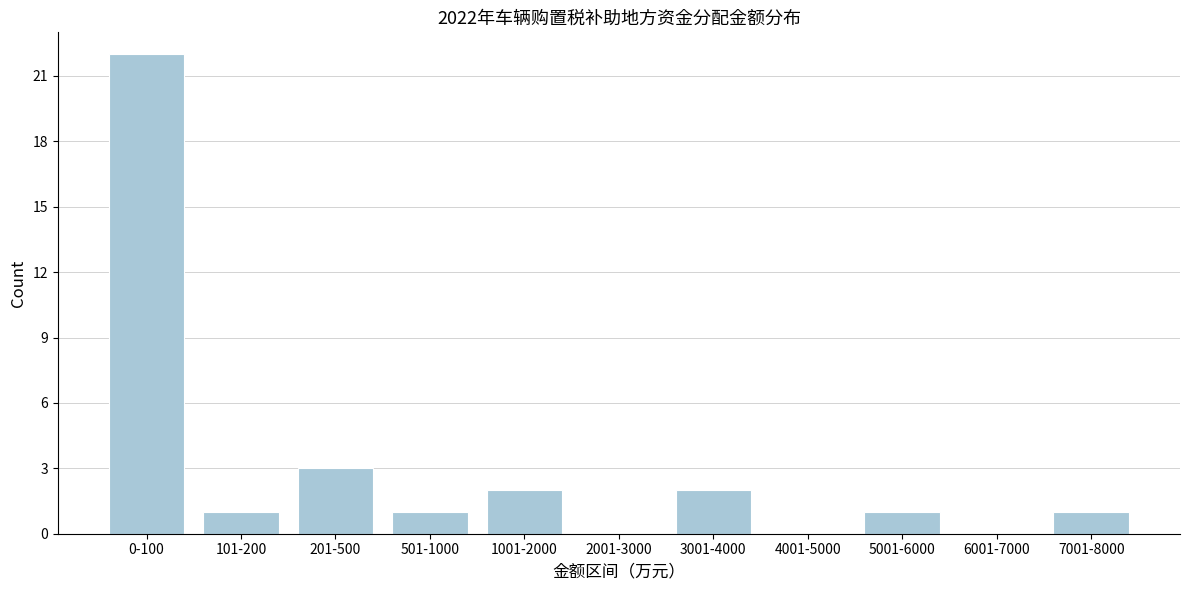

Reading left to right, extract all data points from this chart.

0-100=22	101-200=1	201-500=3	501-1000=1	1001-2000=2	2001-3000=0	3001-4000=2	4001-5000=0	5001-6000=1	6001-7000=0	7001-8000=1